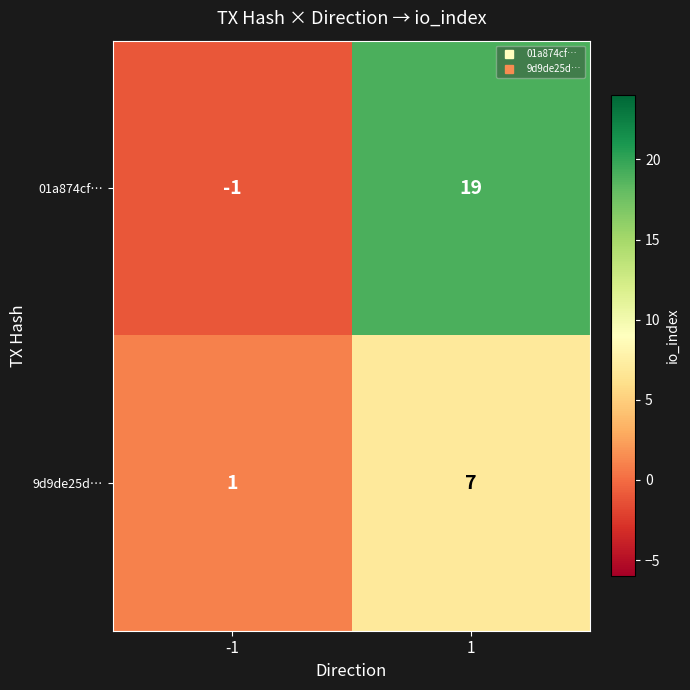

What is the average value of the 9d9de25d… series?

4